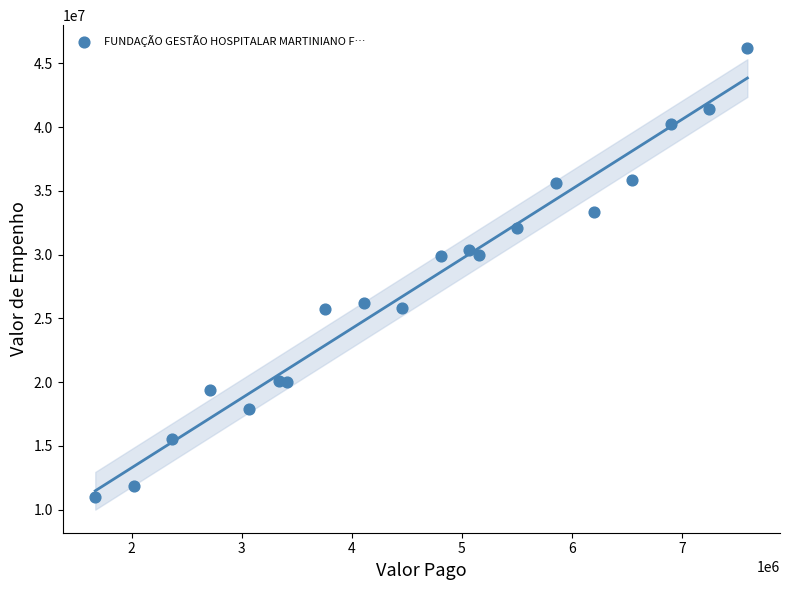

What is the range of Y values (max minus min)?

35166534.2